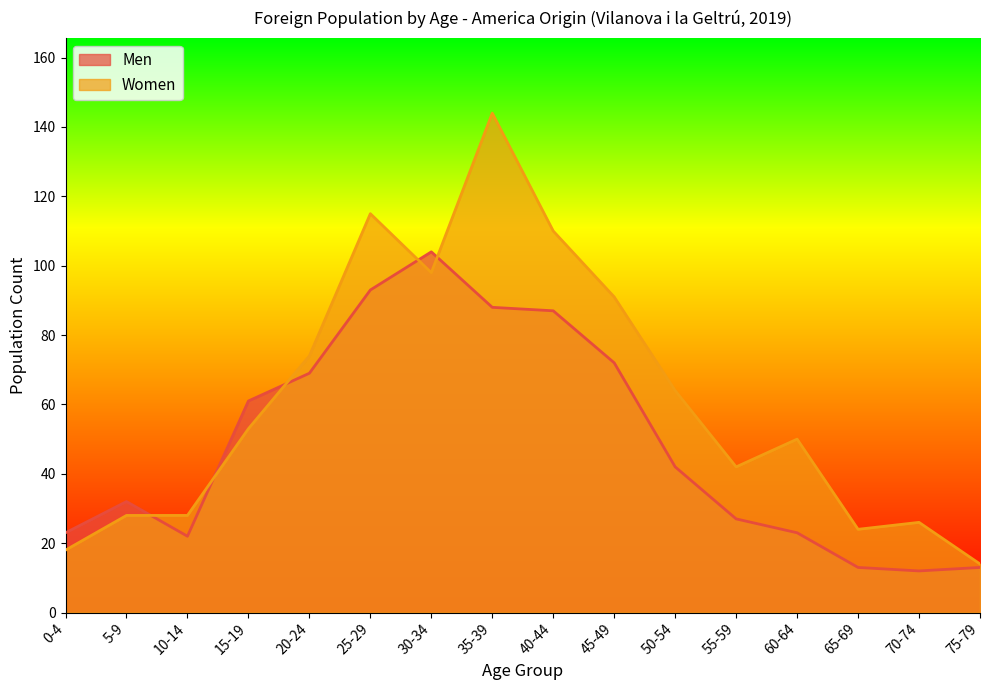

Where is the first local maximum for Men?

5-9